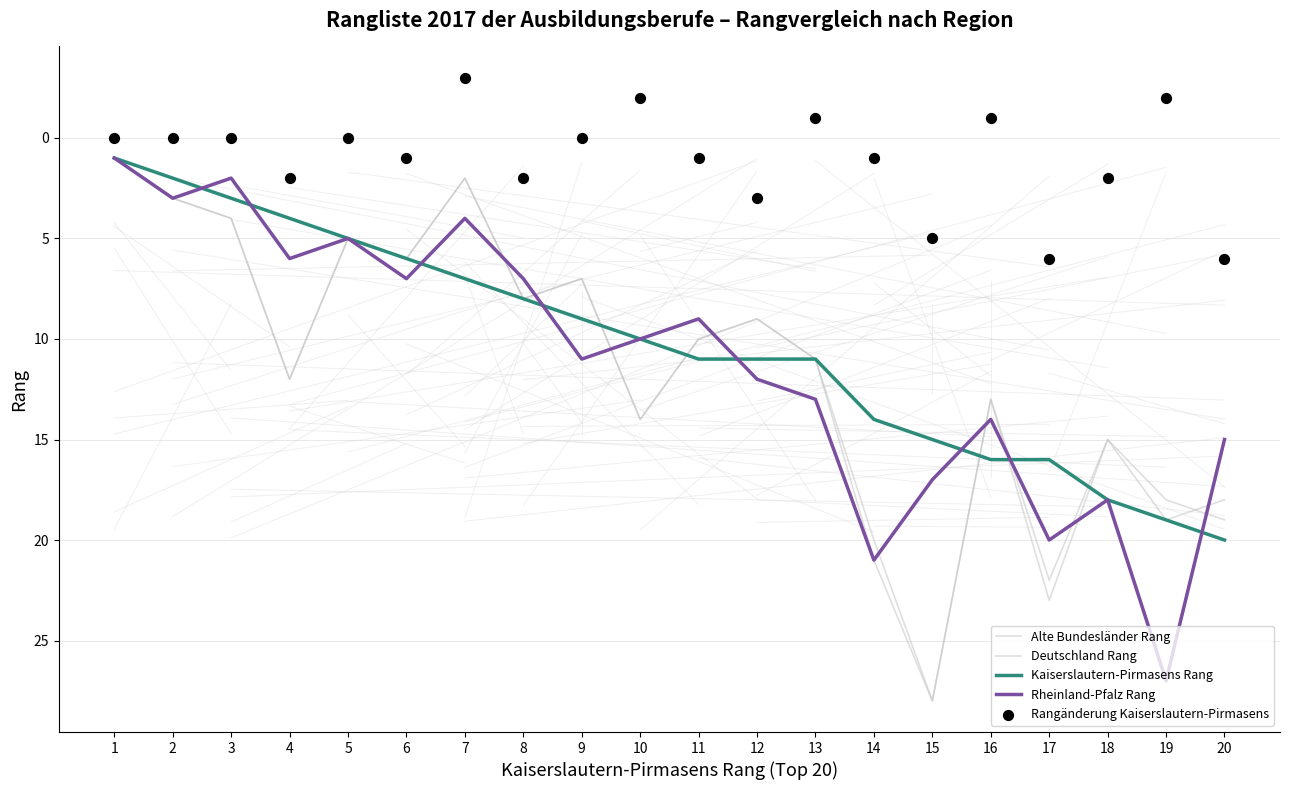

At how many categories does at least one series exceed 2?

19